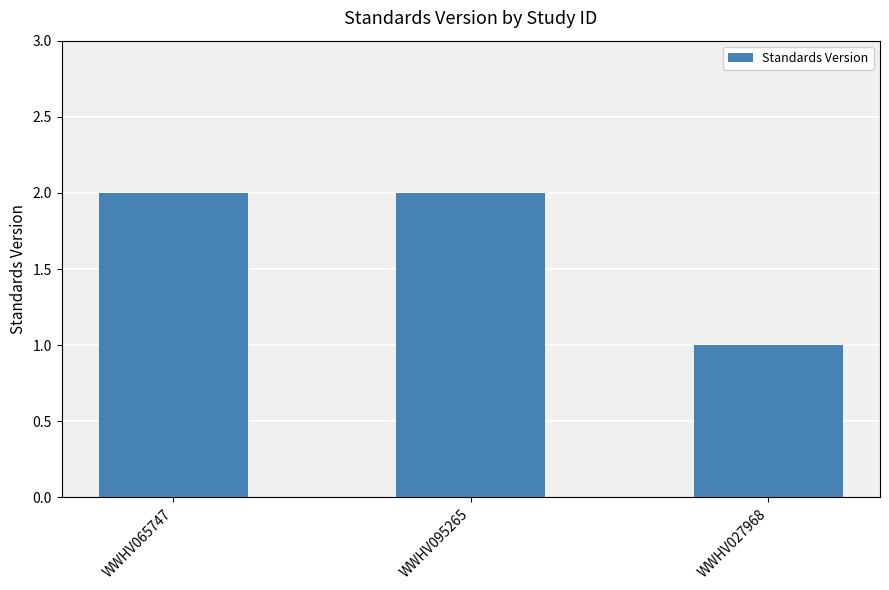

The value at WWHV095265 is 2. True or false?

True